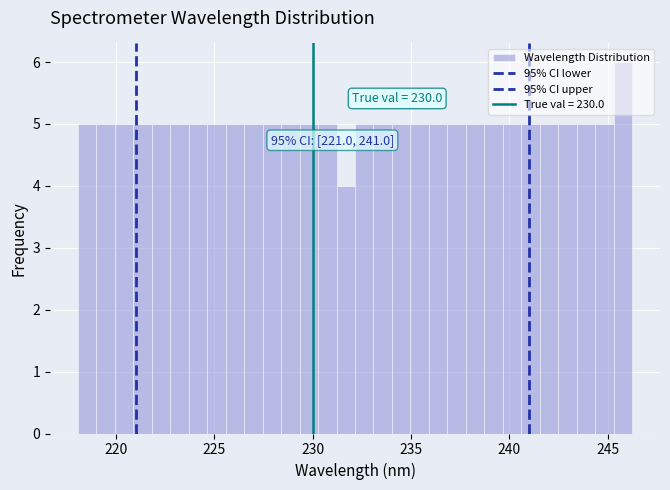

Around what value on the x-axis is the tallest bar? Give the approximate position of its centre, as read against the axis.

246.0